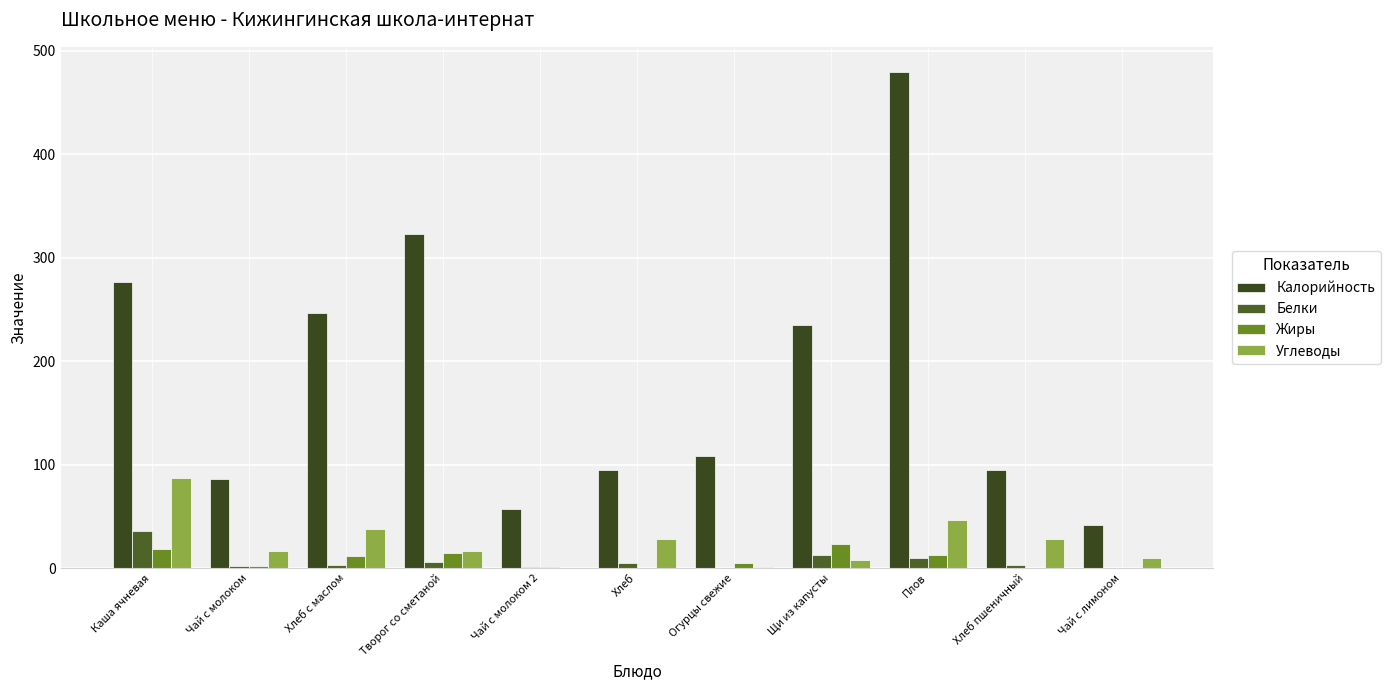

What position from the left is Щи из капусты?

8